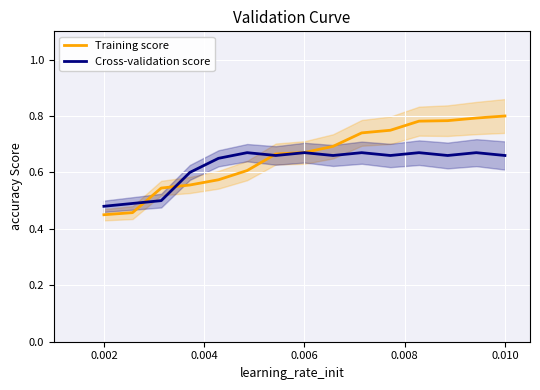

The value of Training score at 0.006 is 0.4. True or false?

False